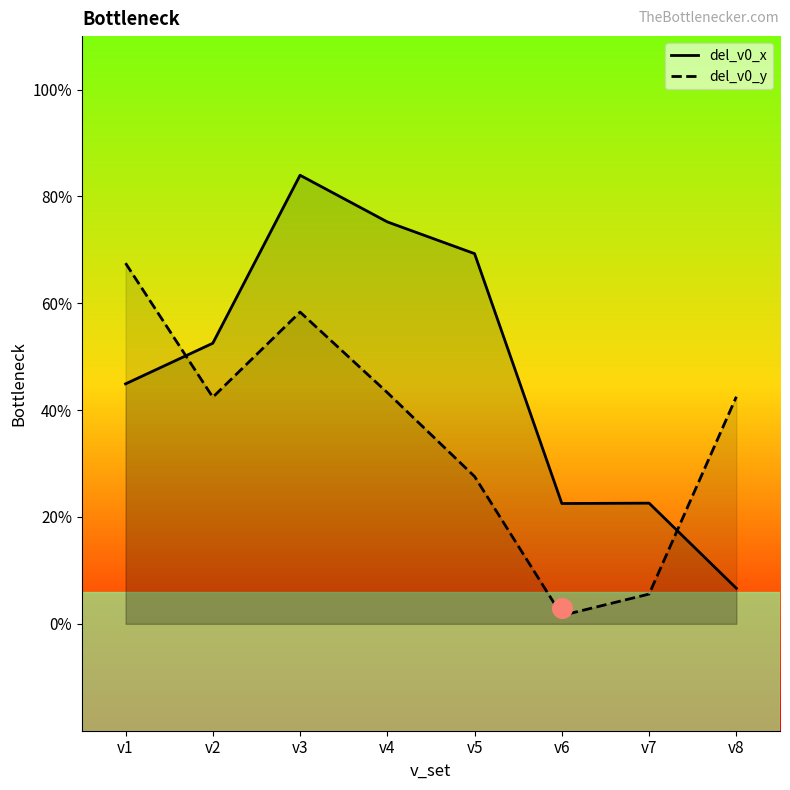

Which series contains the highest Y value?

del_v0_x